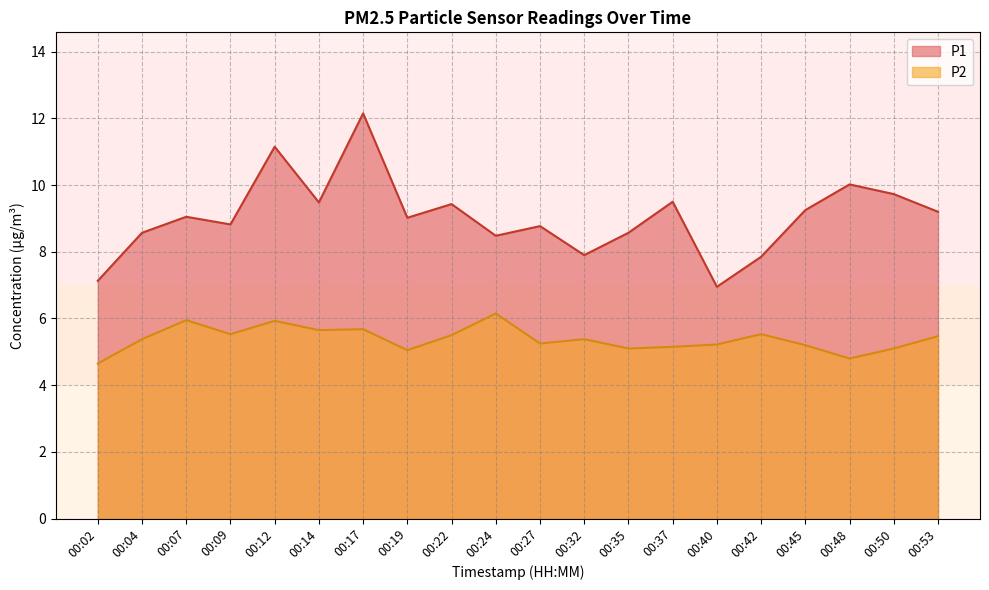

Is it true that P2 equals 1.9 at 00:02?

False